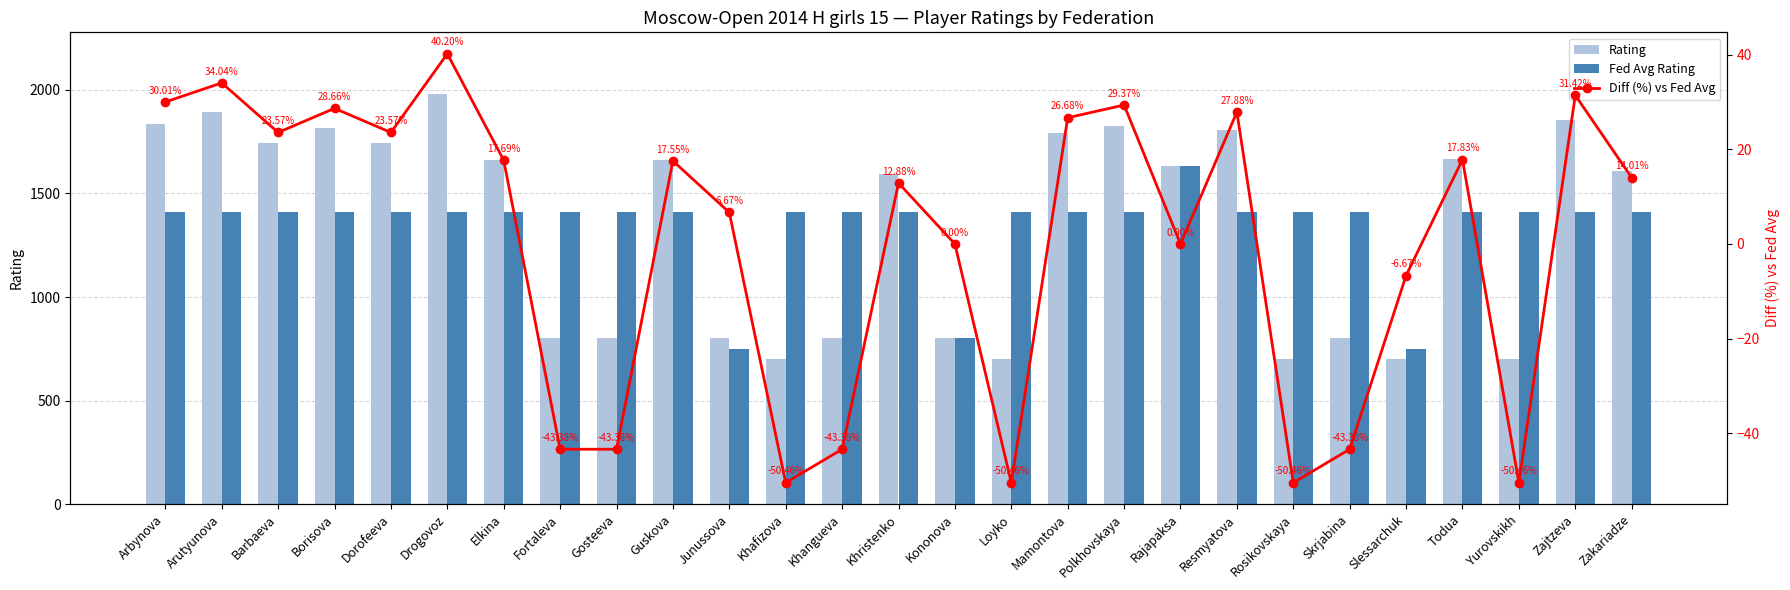

Between Skrjabina and Resmyatova, which is larger?

Resmyatova